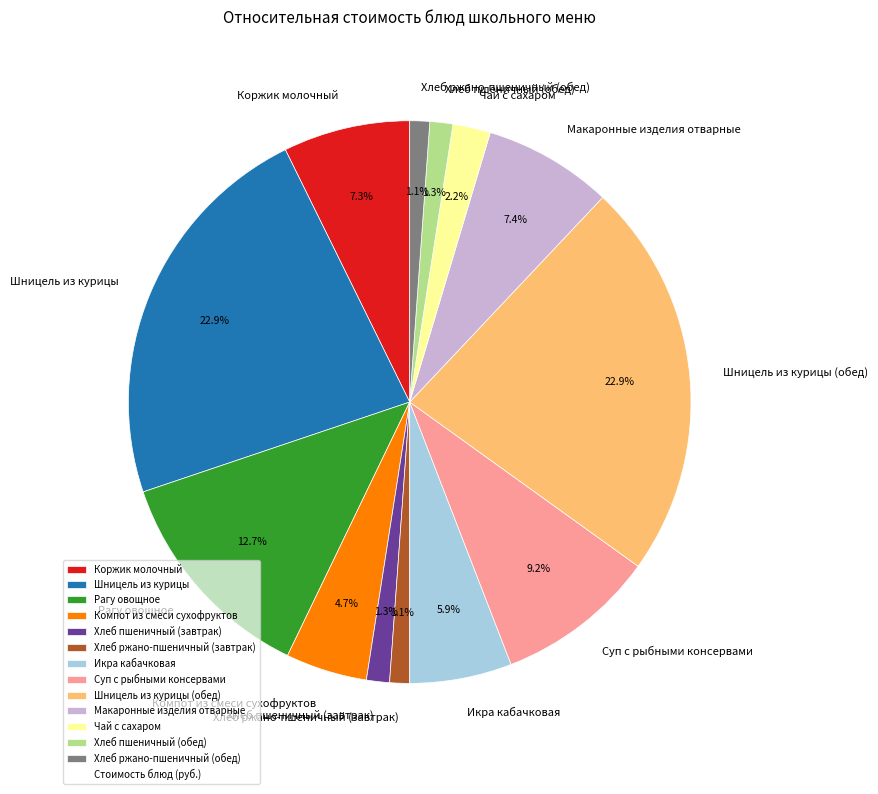

Is there any slice that represents more than half of the pie?

No